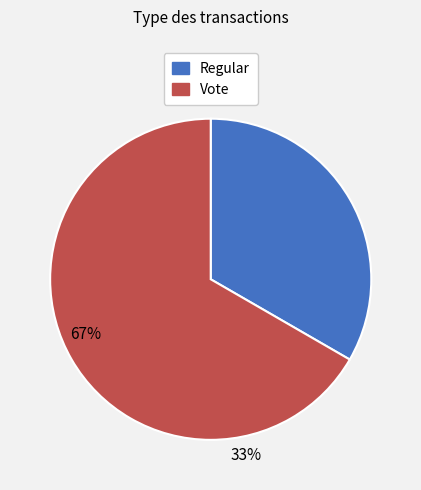

Which slice is the smallest?

Regular